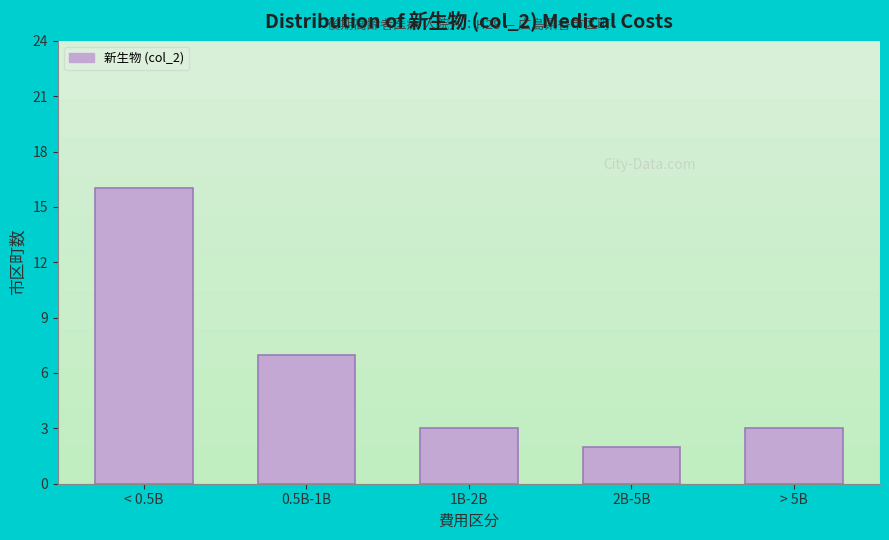

Reading left to right, extract all data points from this chart.

16	7	3	2	3